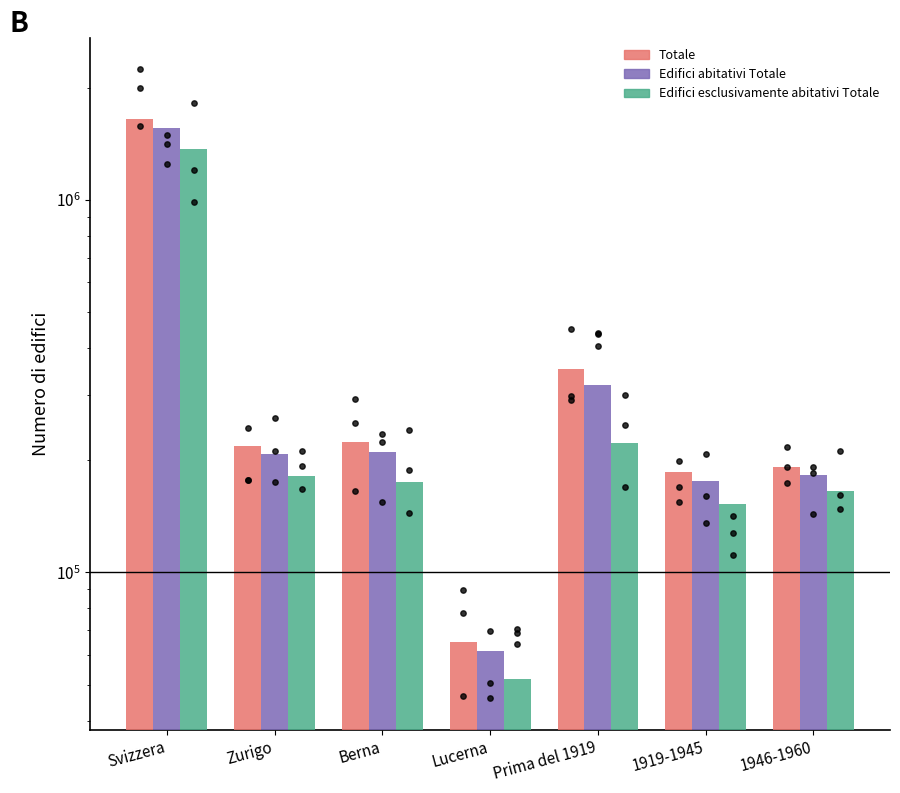

Which series has the largest total across all categories?

Totale